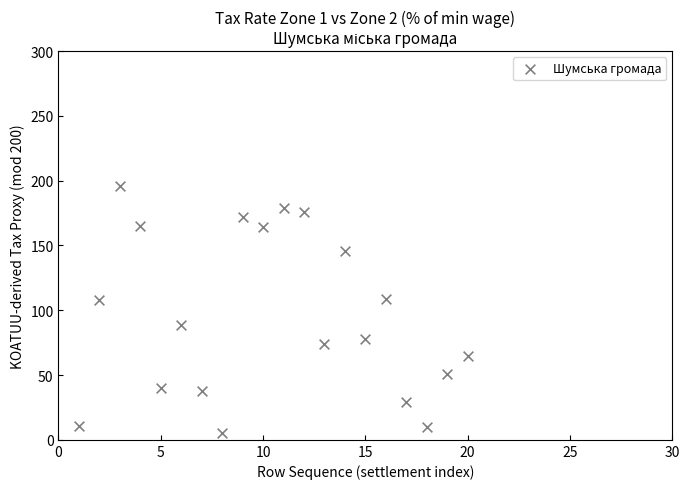

What is the range of X values (max minus min)?

19